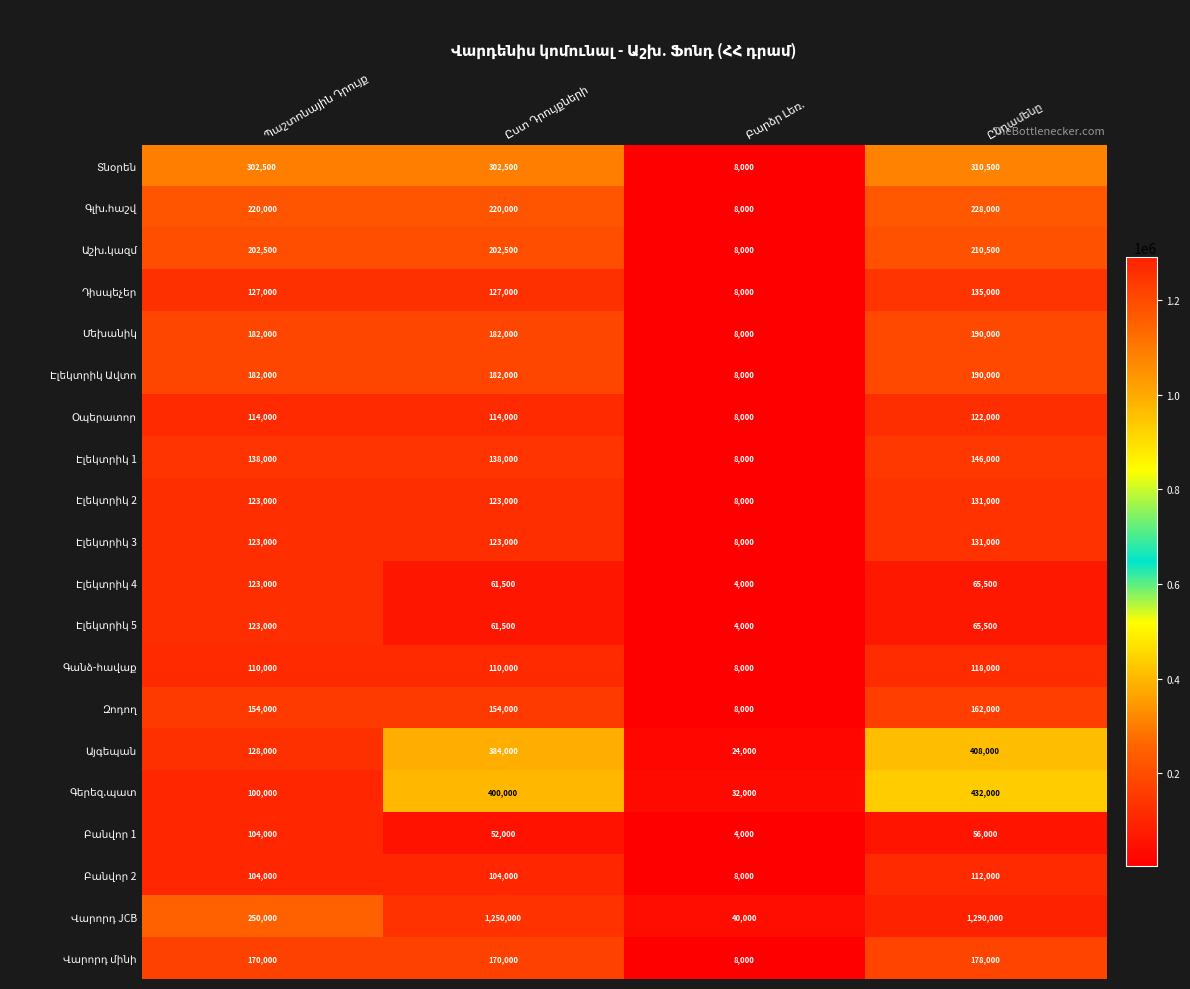

What is the greatest value displayed?

1290000